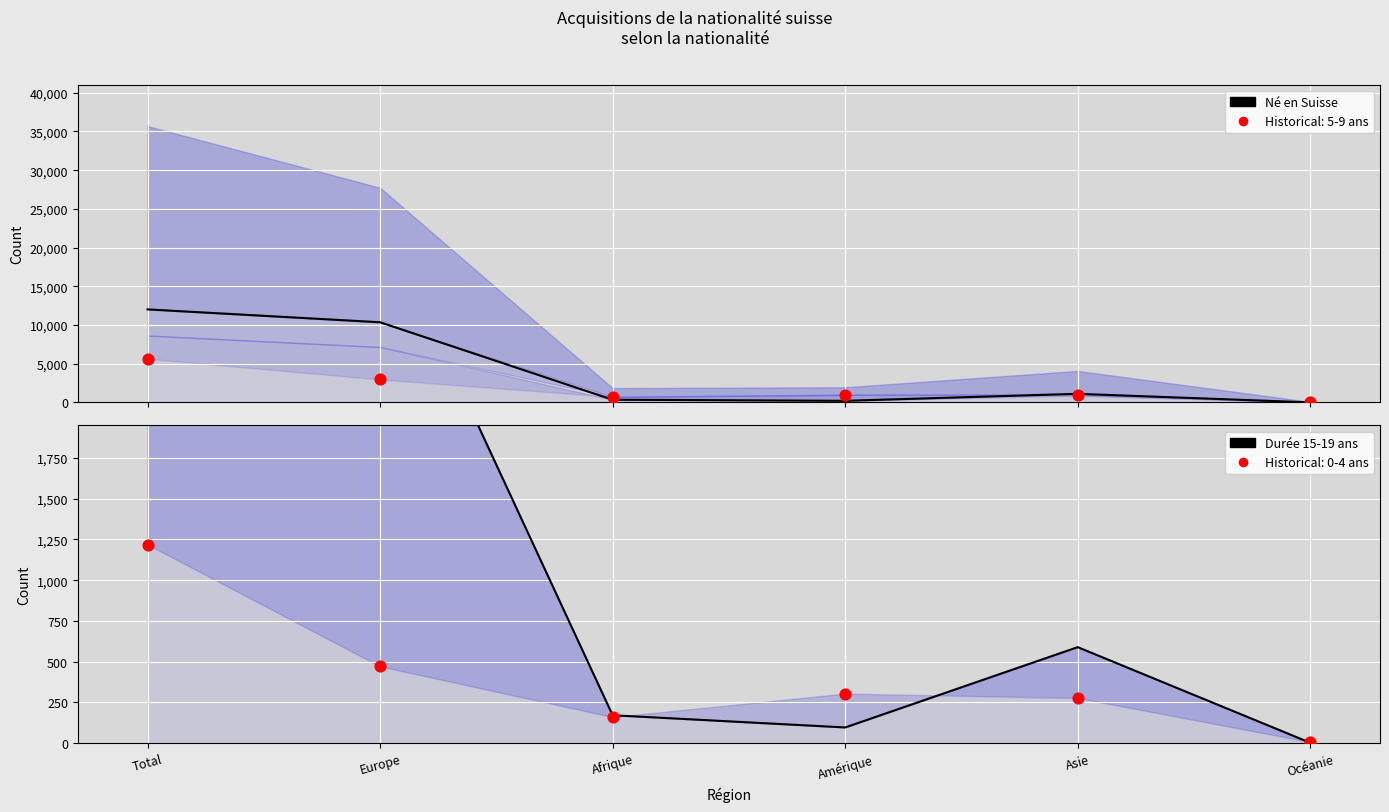

Which series has the largest total across all categories?

Né en Suisse (line)